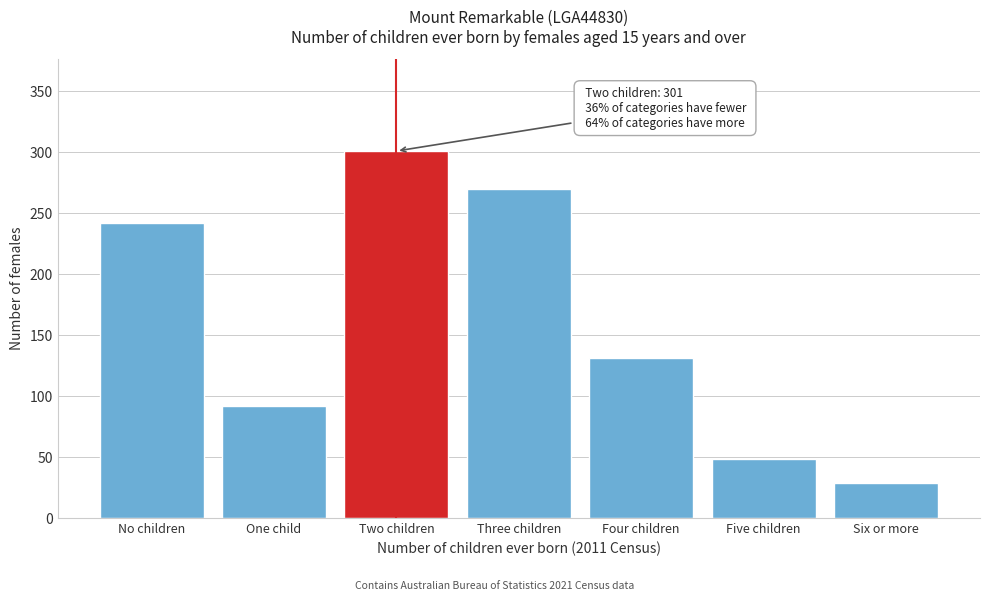

Reading right to left, transcribe all the data shown in this chart.

Six or more=29	Five children=48	Four children=131	Three children=270	Two children=301	One child=92	No children=242